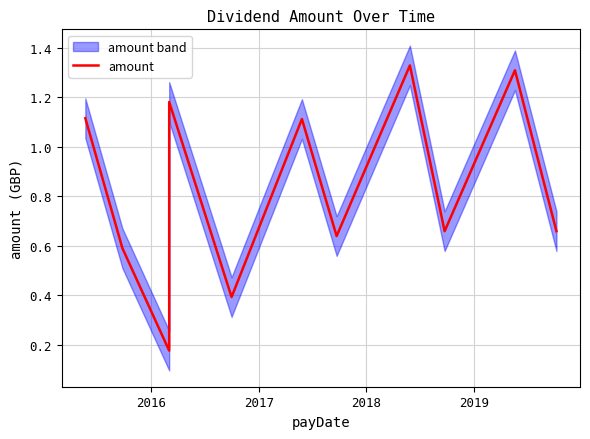

Reading left to right, transcribe all the data shown in this chart.

1.1	0.6	0.2	1.2	0.4	1.1	0.6	1.3	0.7	1.3	0.7